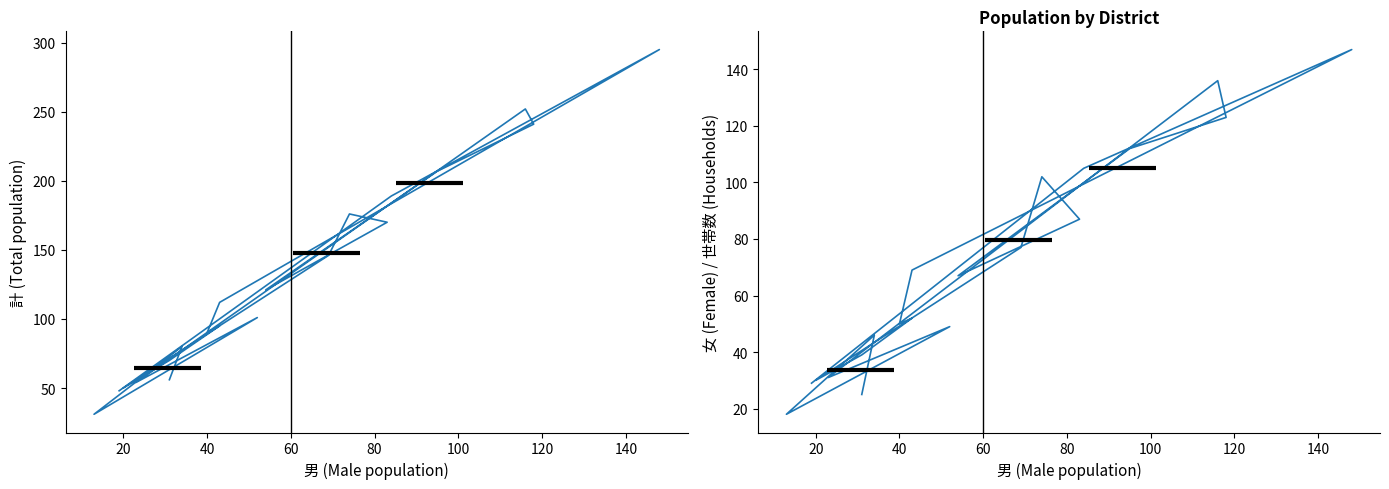

Is this an area chart (filled region under the line)?

No